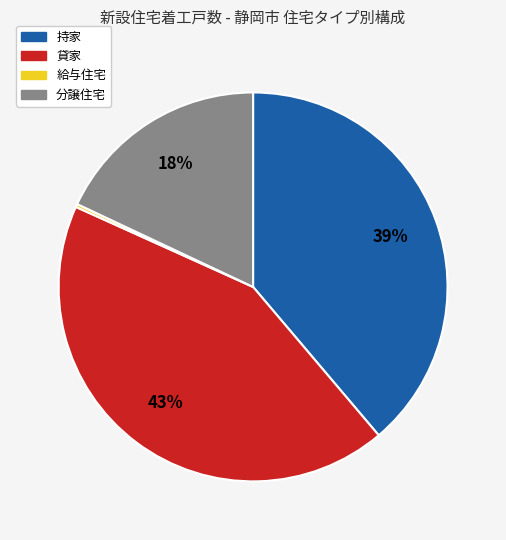

What is the ratio of the value at 持家 to the value at 分譲住宅?

2.2